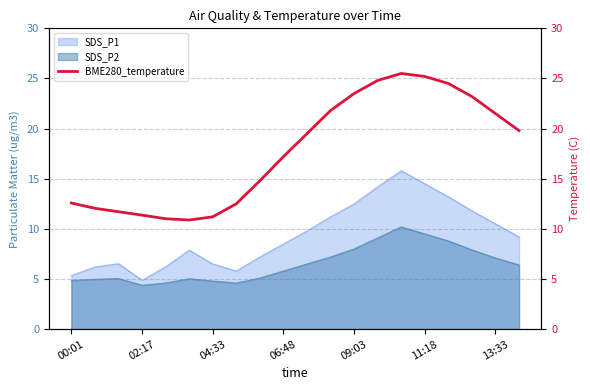

True or false: the data shows 14.8 at 8.

True